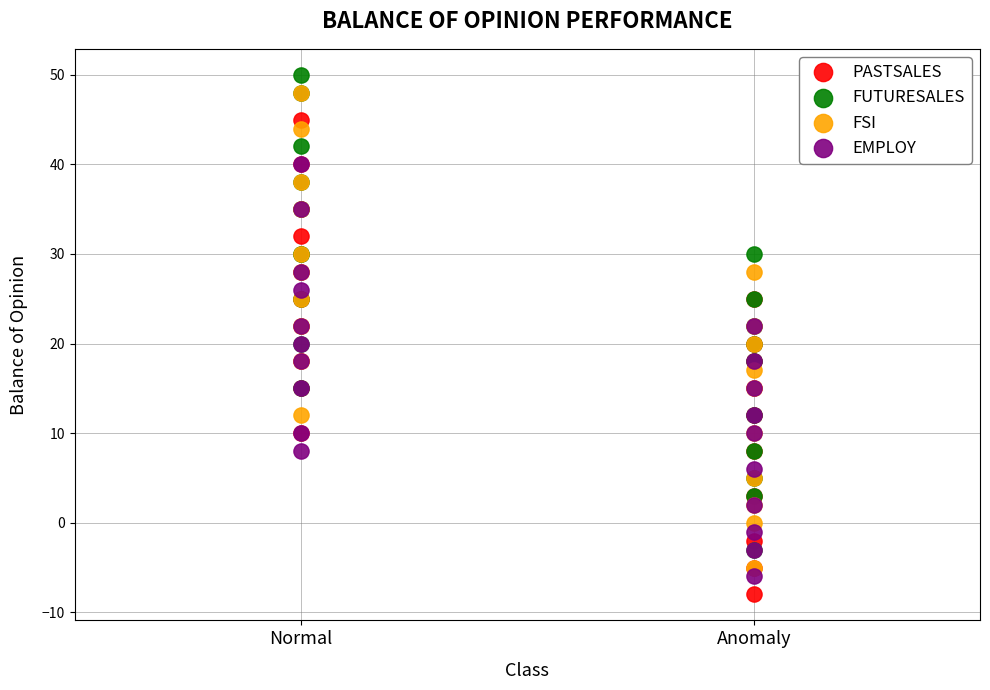

Which series reaches the maximum Y coordinate?

FUTURESALES